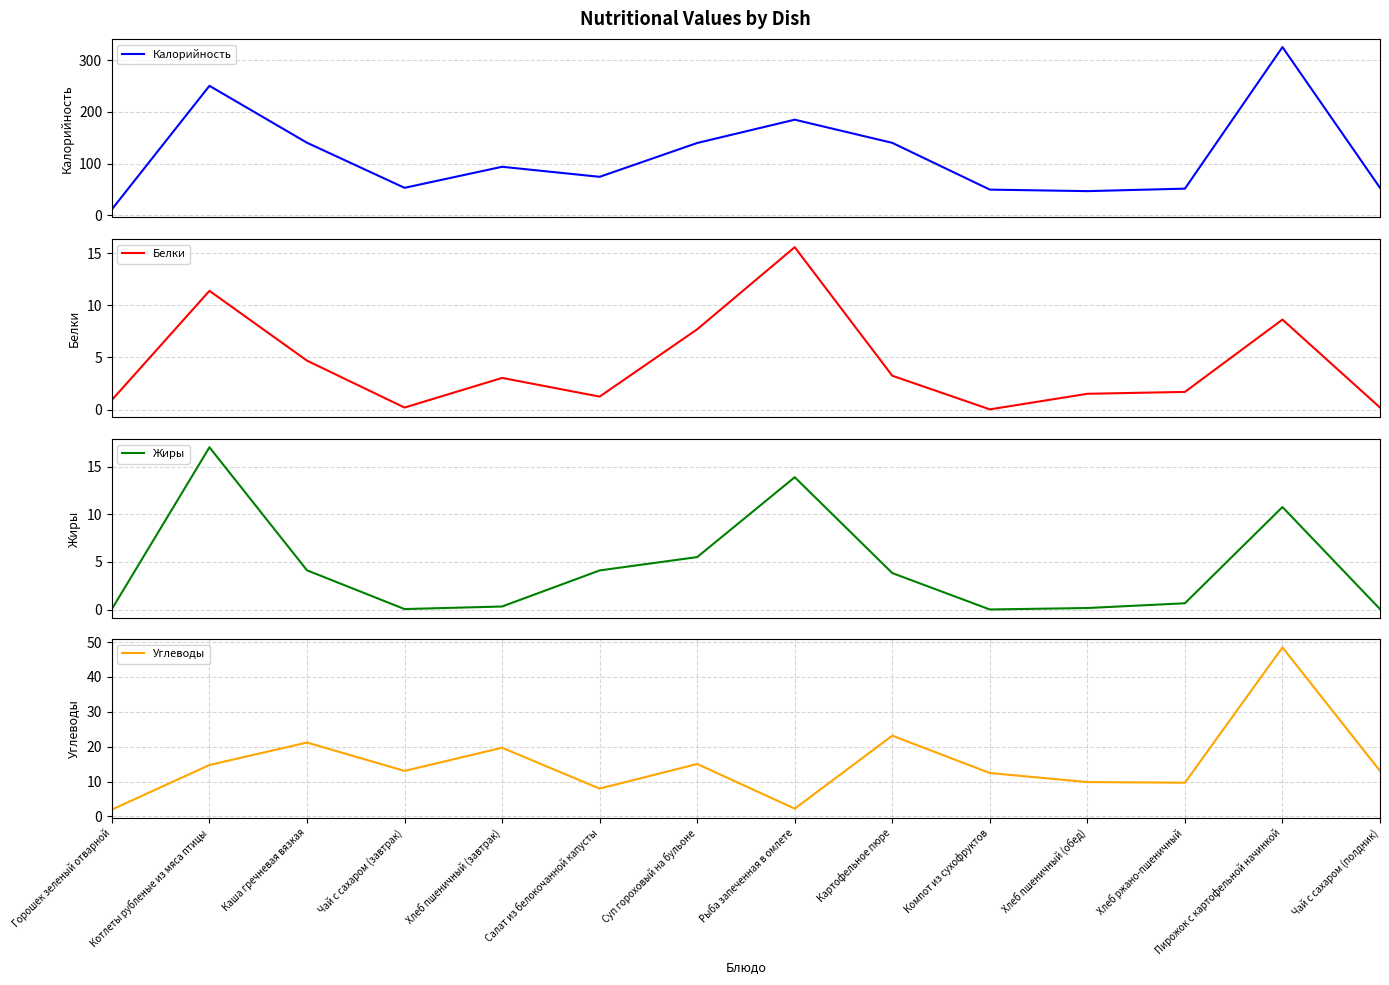

The value of Калорийность at Каша гречневая вязкая is 212.7. True or false?

False